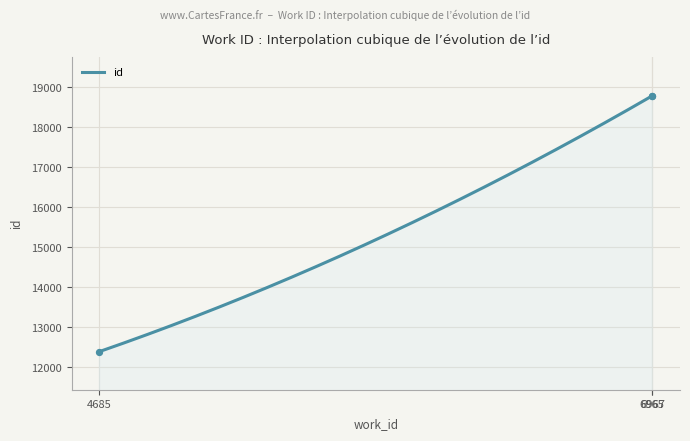

Between 4685 and 6965, which is larger?

6965